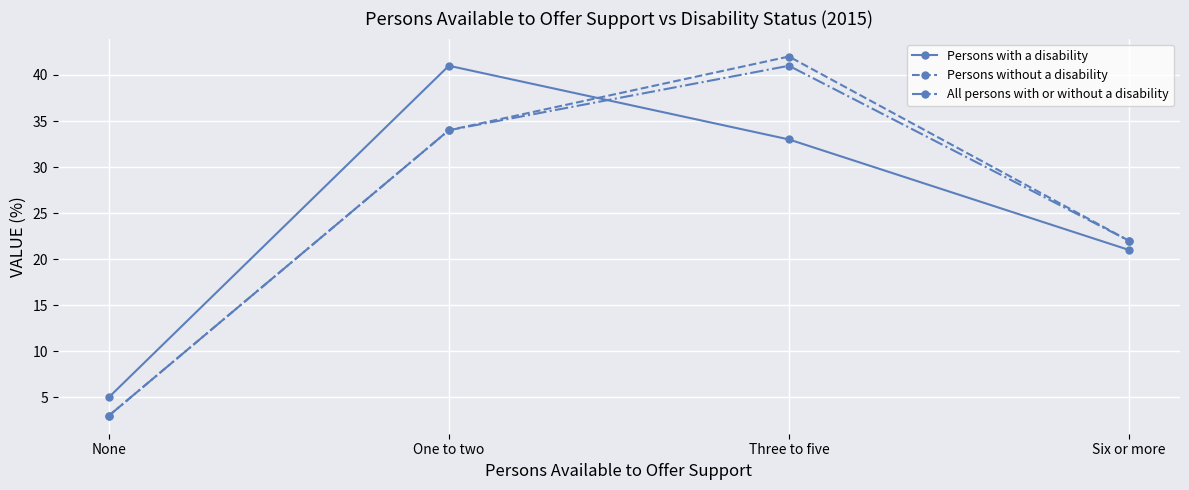

True or false: All persons with or without a disability and Persons with a disability intersect in this chart.

True